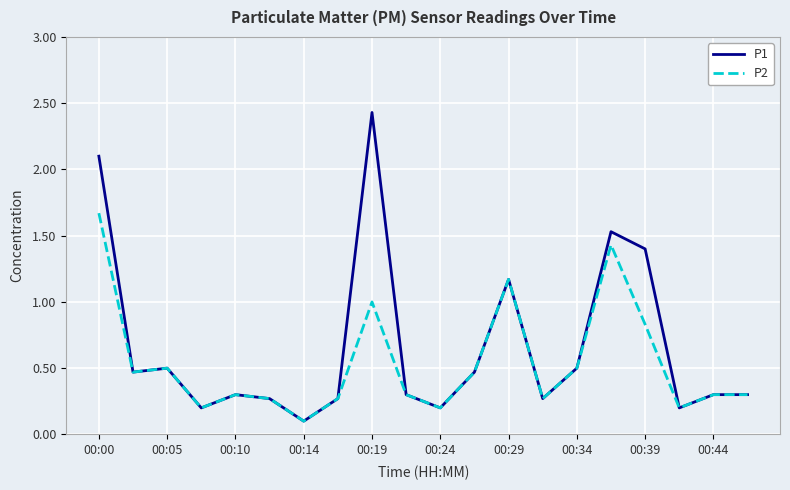

List the series in order of their overall mean, lowest first.

P2, P1